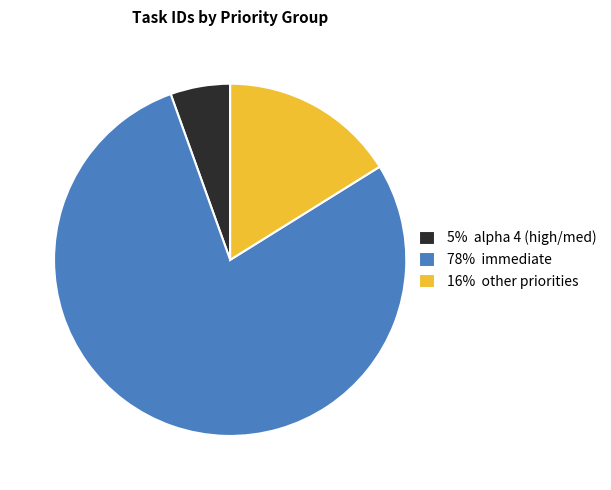

Does any single category account for the majority?

Yes